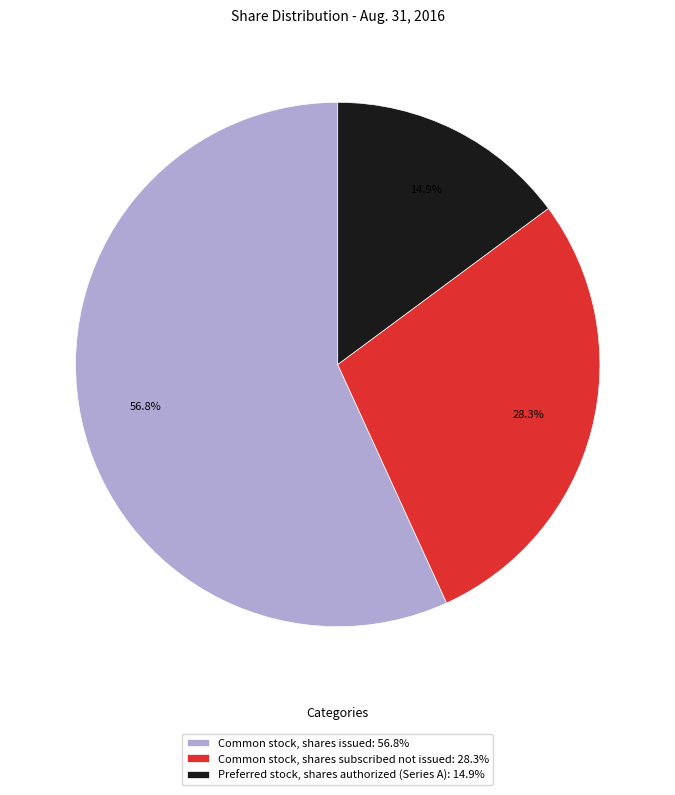

Does any single category account for the majority?

Yes